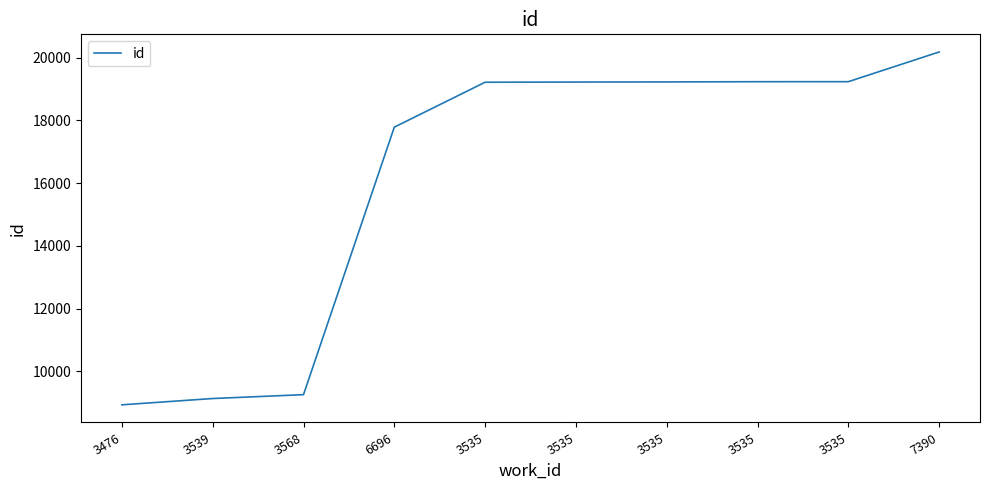

Is it true that the value at 3568 is 9253?

True